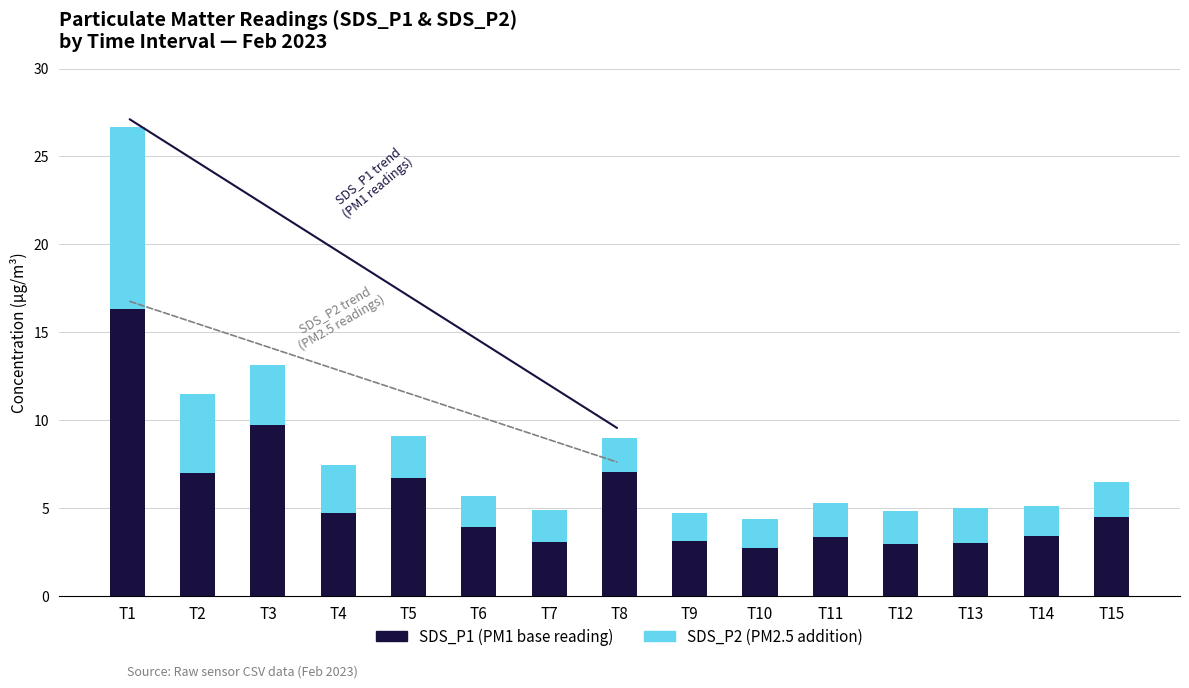

What is the total value across all series at T6?

5.7